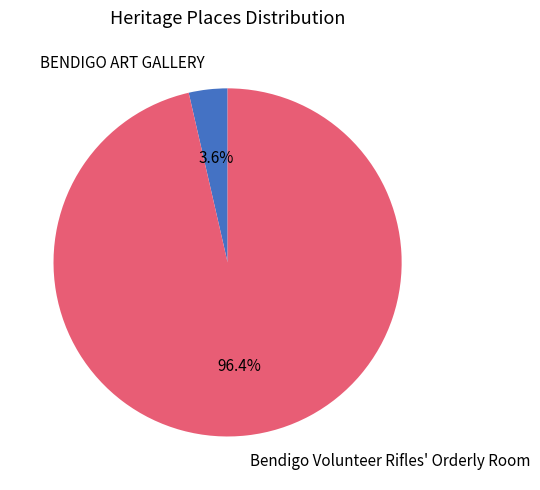

What is the majority slice?

Bendigo Volunteer Rifles' Orderly Room